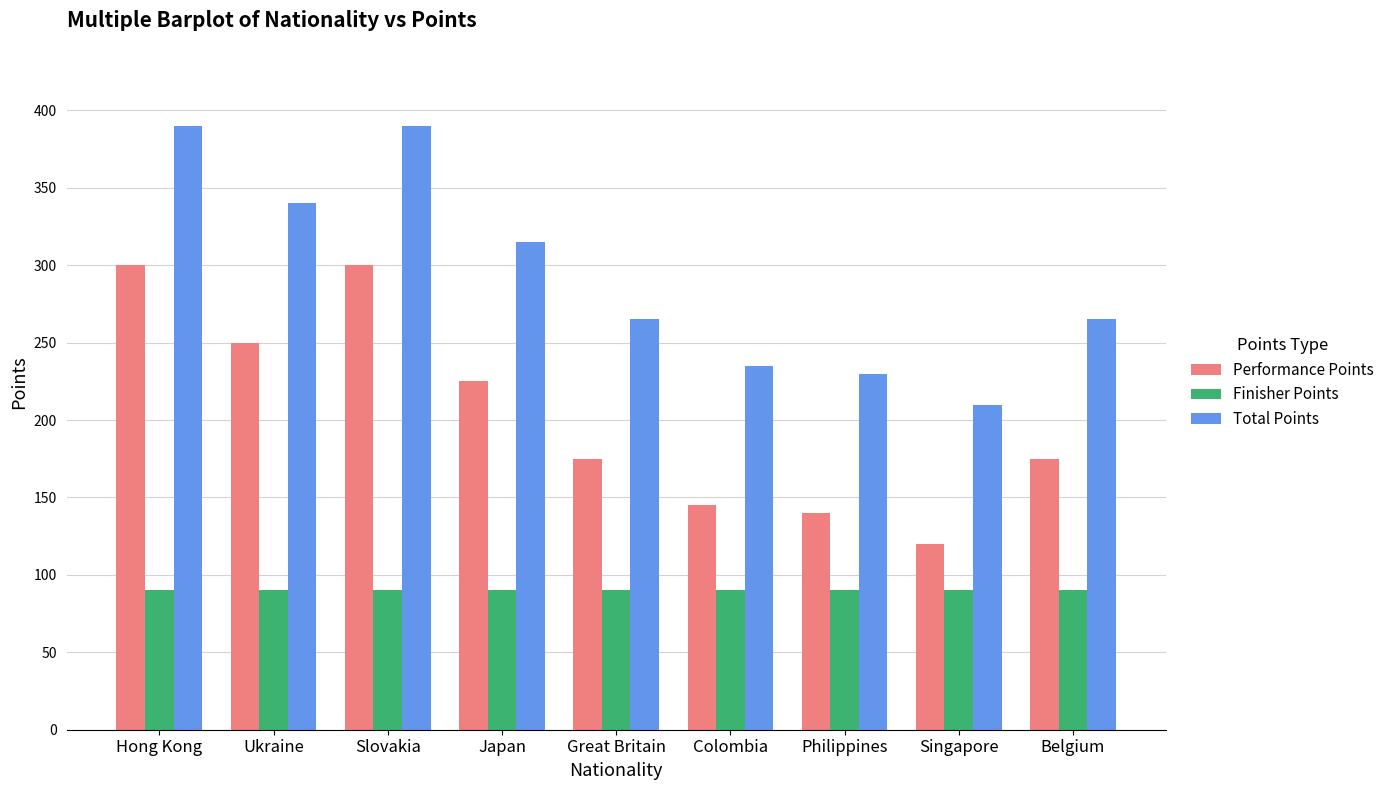

Reading right to left, list all the values displayed in this chart.

Performance Points: Belgium=175	Singapore=120	Philippines=140	Colombia=145	Great Britain=175	Japan=225	Slovakia=300	Ukraine=250	Hong Kong=300
Finisher Points: Belgium=90	Singapore=90	Philippines=90	Colombia=90	Great Britain=90	Japan=90	Slovakia=90	Ukraine=90	Hong Kong=90
Total Points: Belgium=265	Singapore=210	Philippines=230	Colombia=235	Great Britain=265	Japan=315	Slovakia=390	Ukraine=340	Hong Kong=390